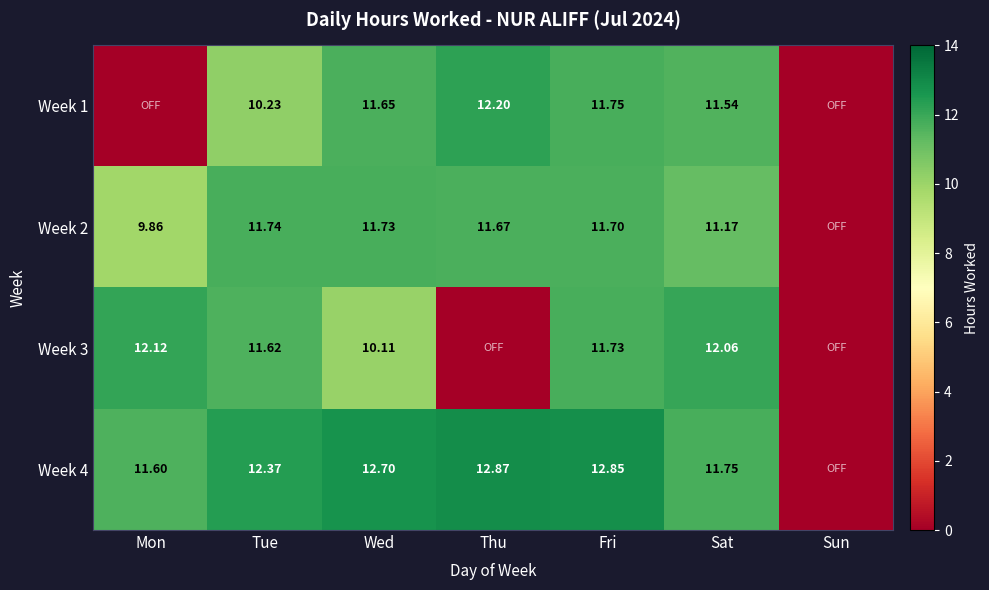

The value of Week 4 at Wed is 12.7. True or false?

True